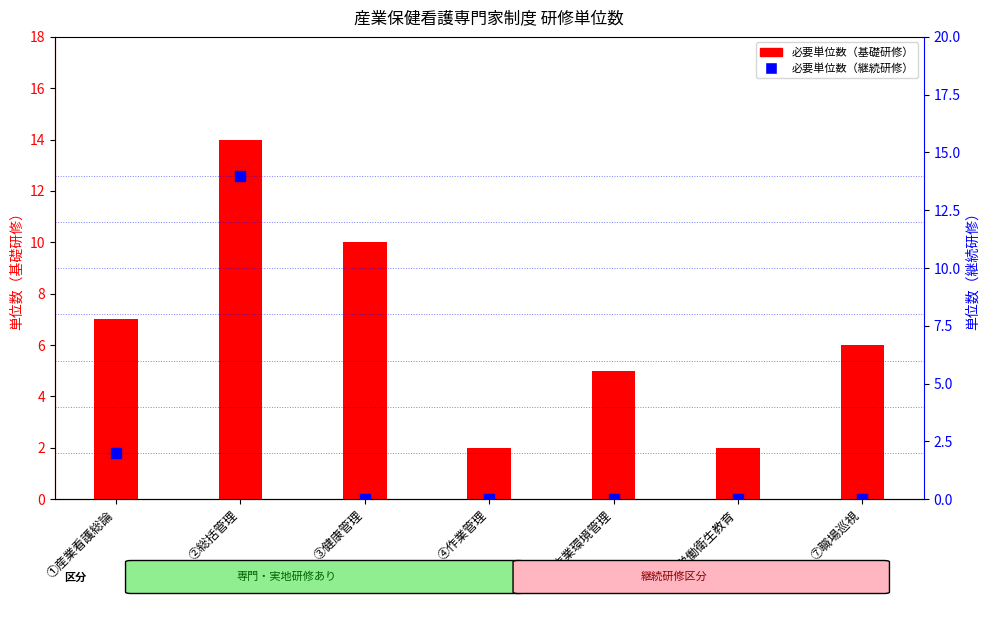

Which series reaches the maximum Y coordinate?

必要単位数（基礎研修）